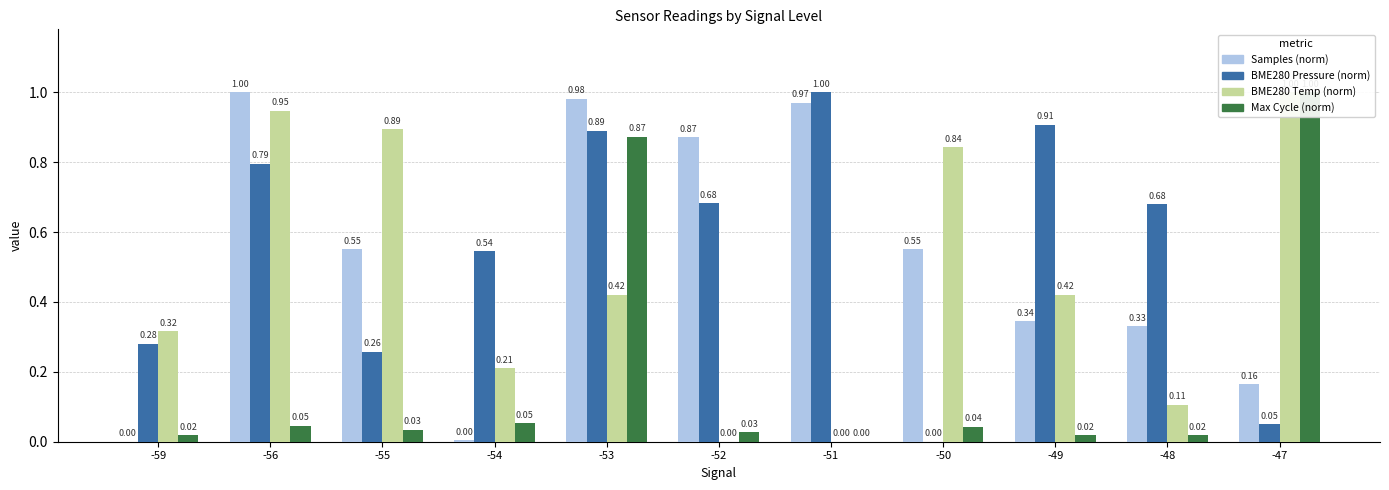

How many series are shown in this chart?

4